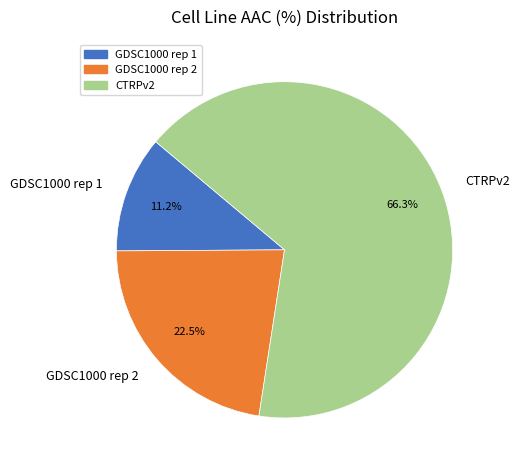

Which has a higher value, GDSC1000 rep 1 or GDSC1000 rep 2?

GDSC1000 rep 2